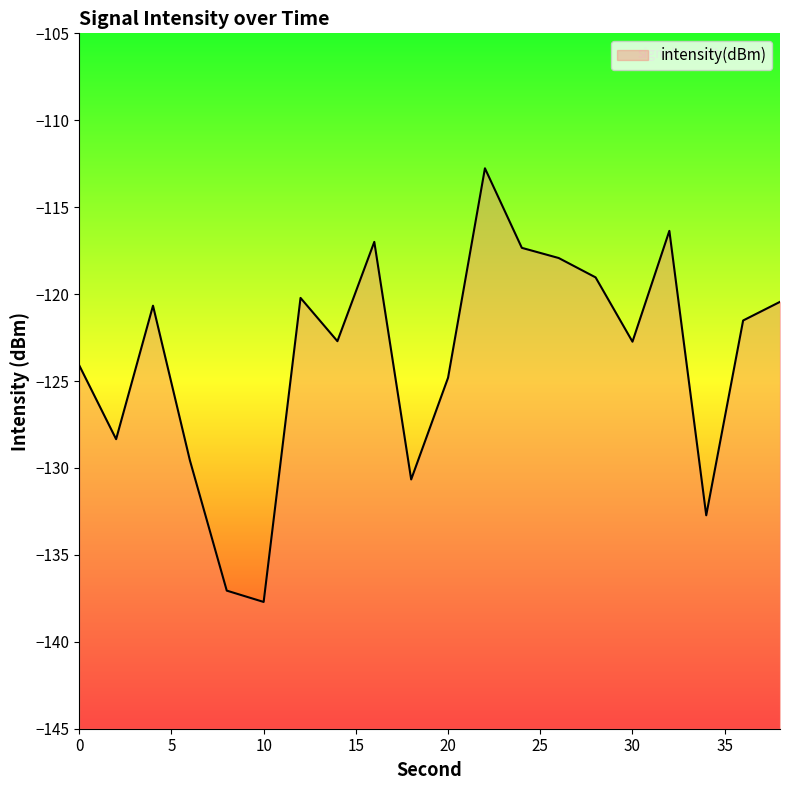

What is the difference between the maximum and minimum values?

24.9